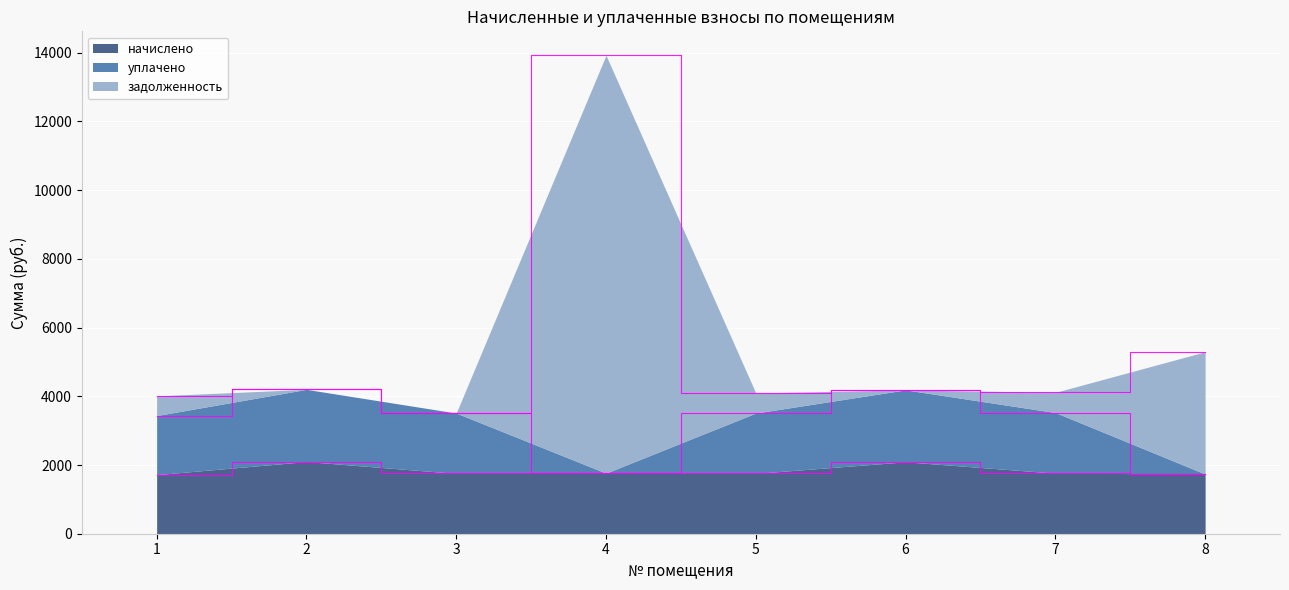

In задолженность, how many points are higher than both neighbors (excluding endpoints)?

3